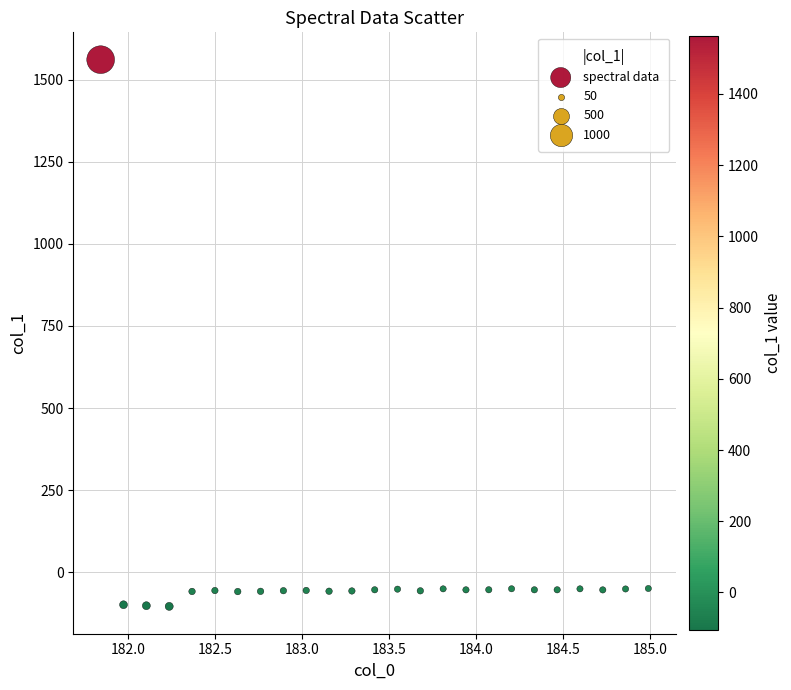

What is the range of Y values (max minus min)?

1666.8